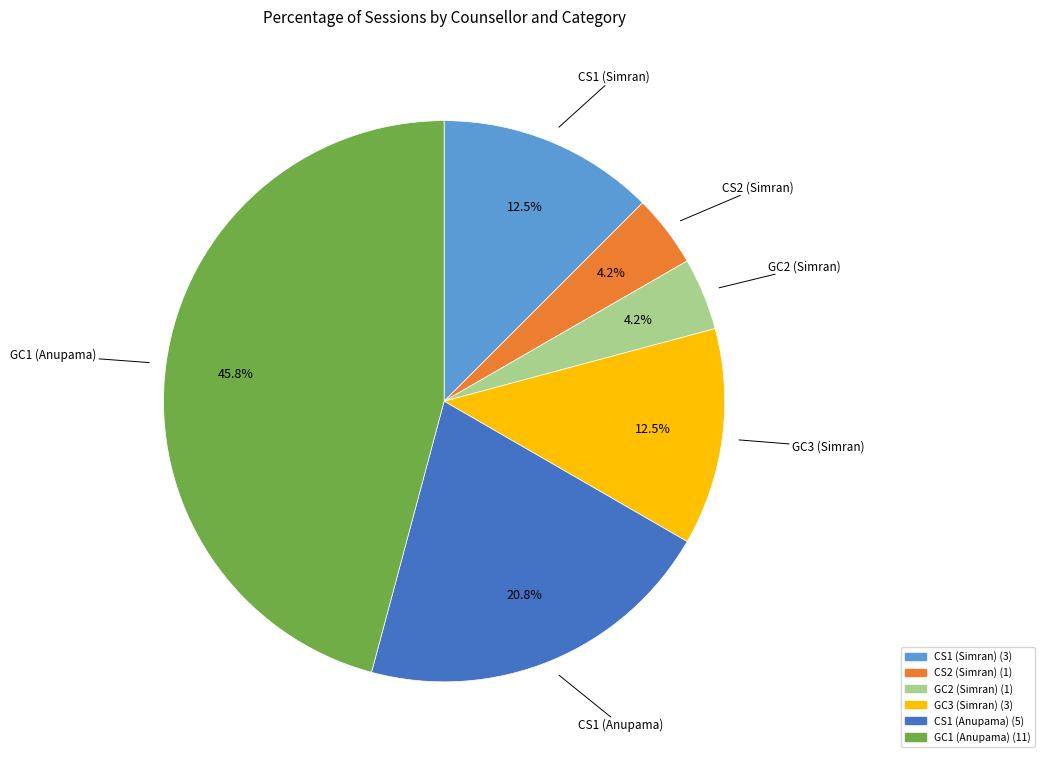

Does any single category account for the majority?

No